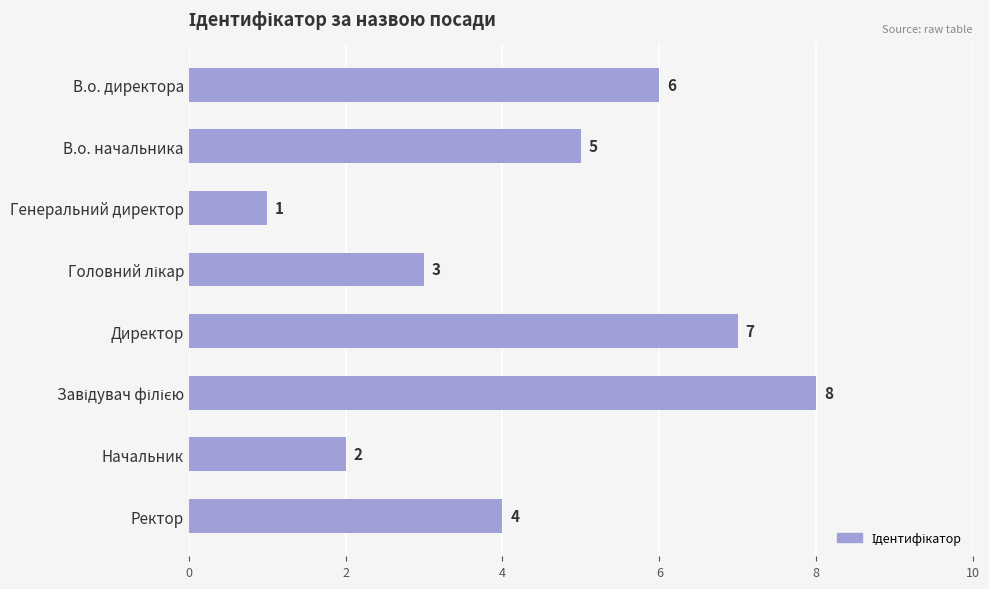

How many bars are there in total?

8